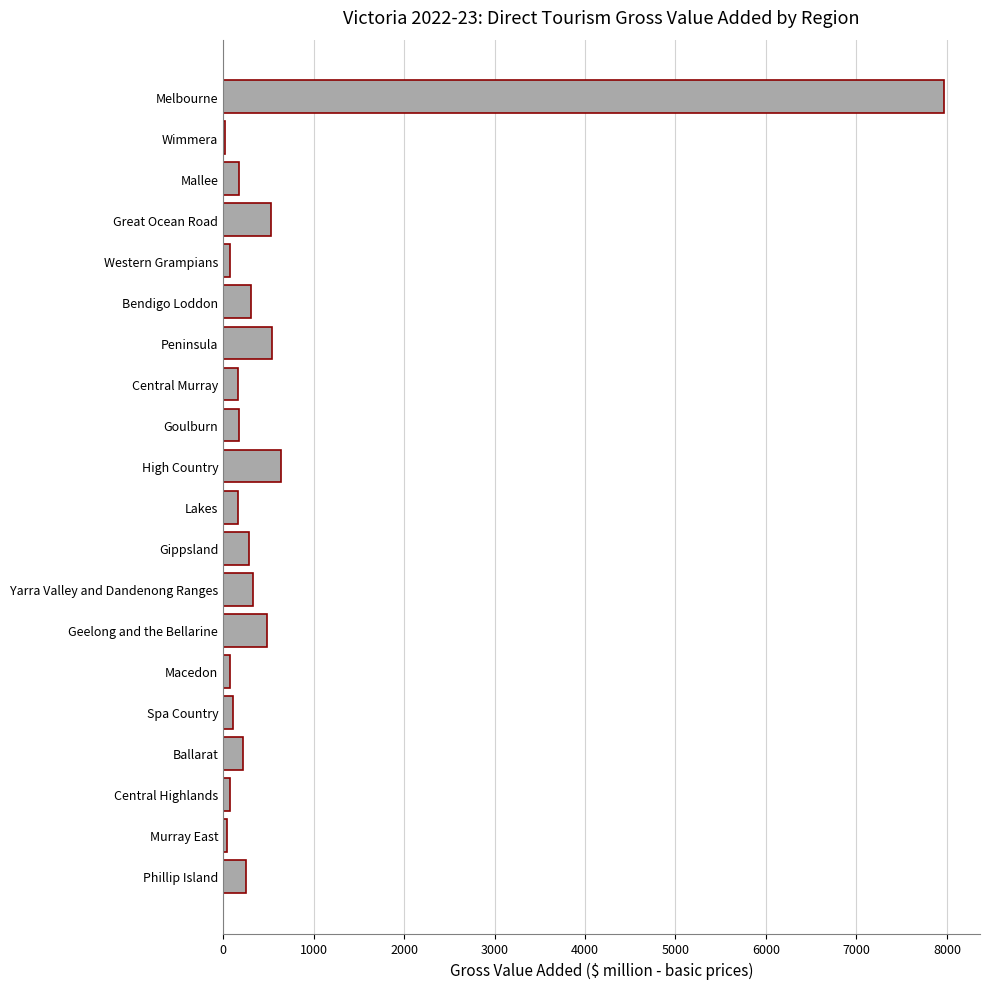

What is the approximate value at Geelong and the Bellarine?

480.7